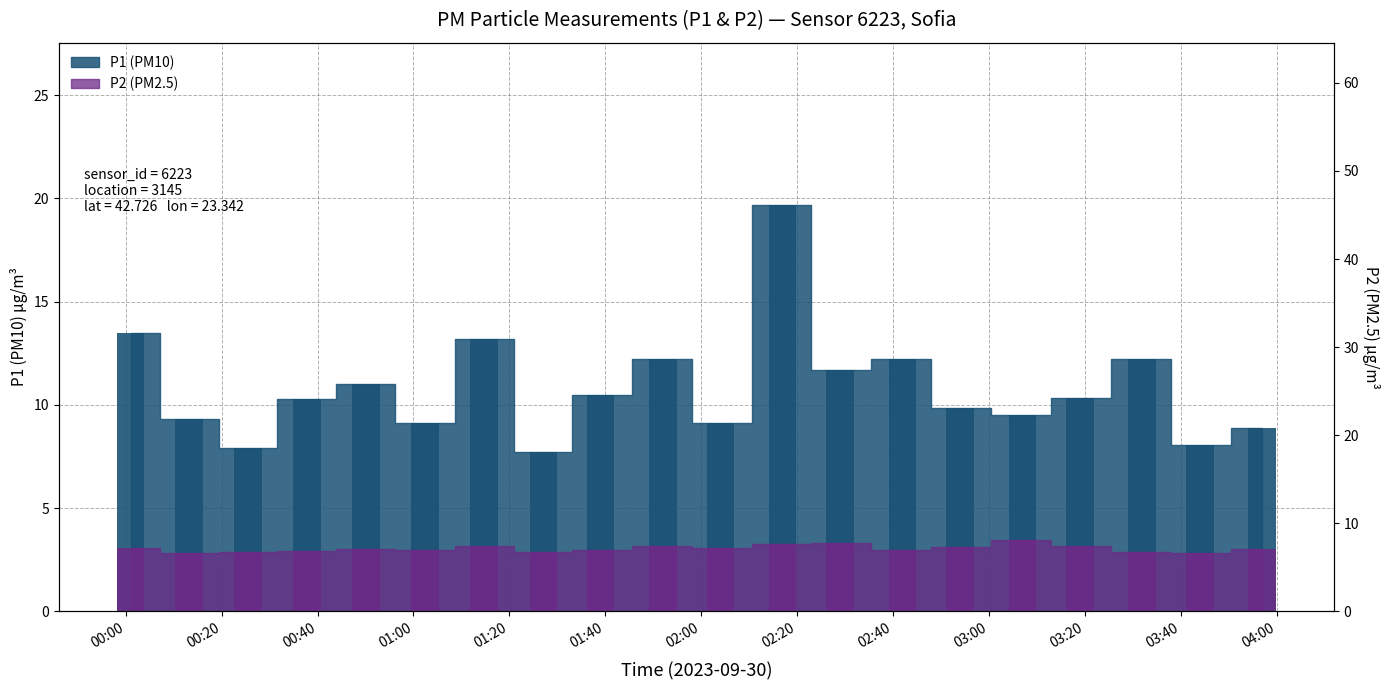

Which series changed the most between 02:29 and 03:57?

P1